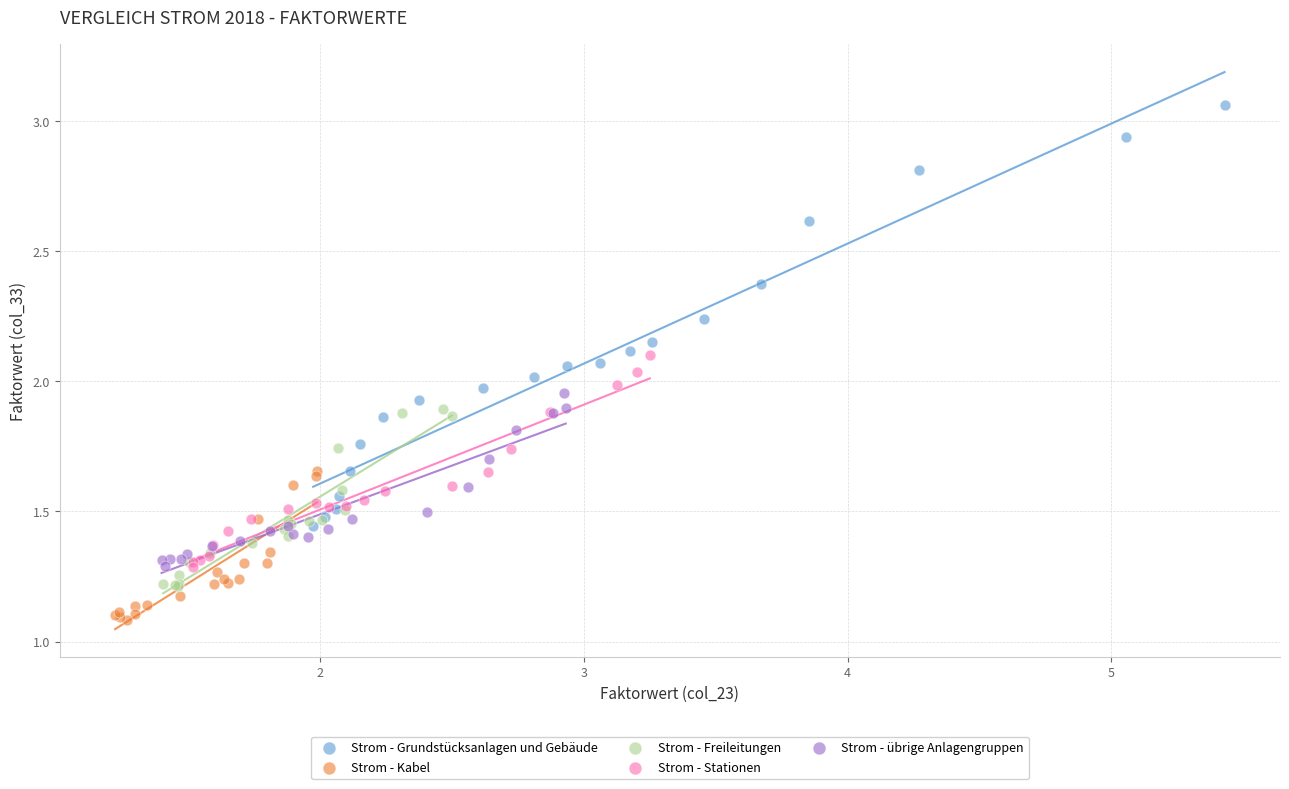

Which series has the largest Y range (max minus min)?

Strom - Grundstücksanlagen und Gebäude